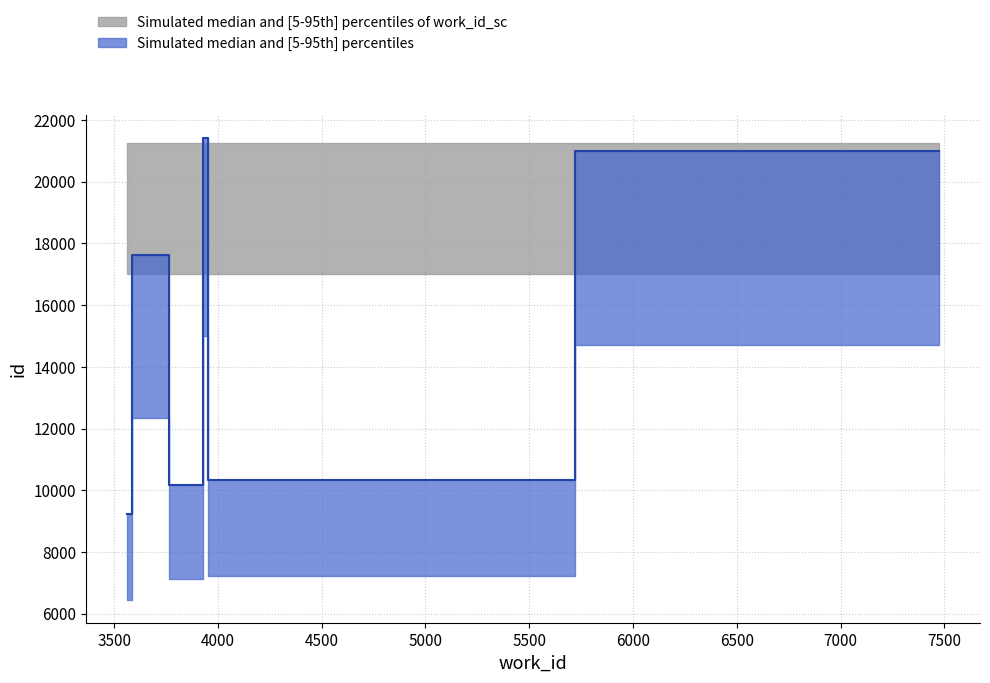

At which label does id_lower reach its peak?

3938